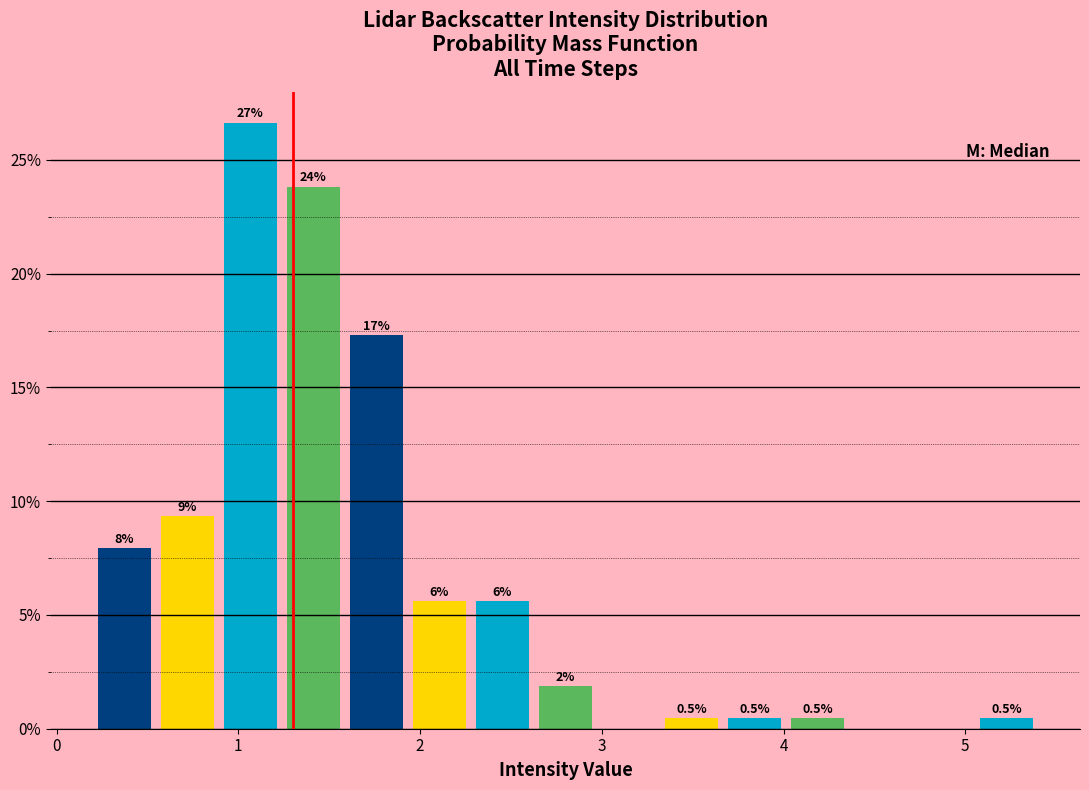

Around what value on the x-axis is the tallest bar? Give the approximate position of its centre, as read against the axis.

1.1